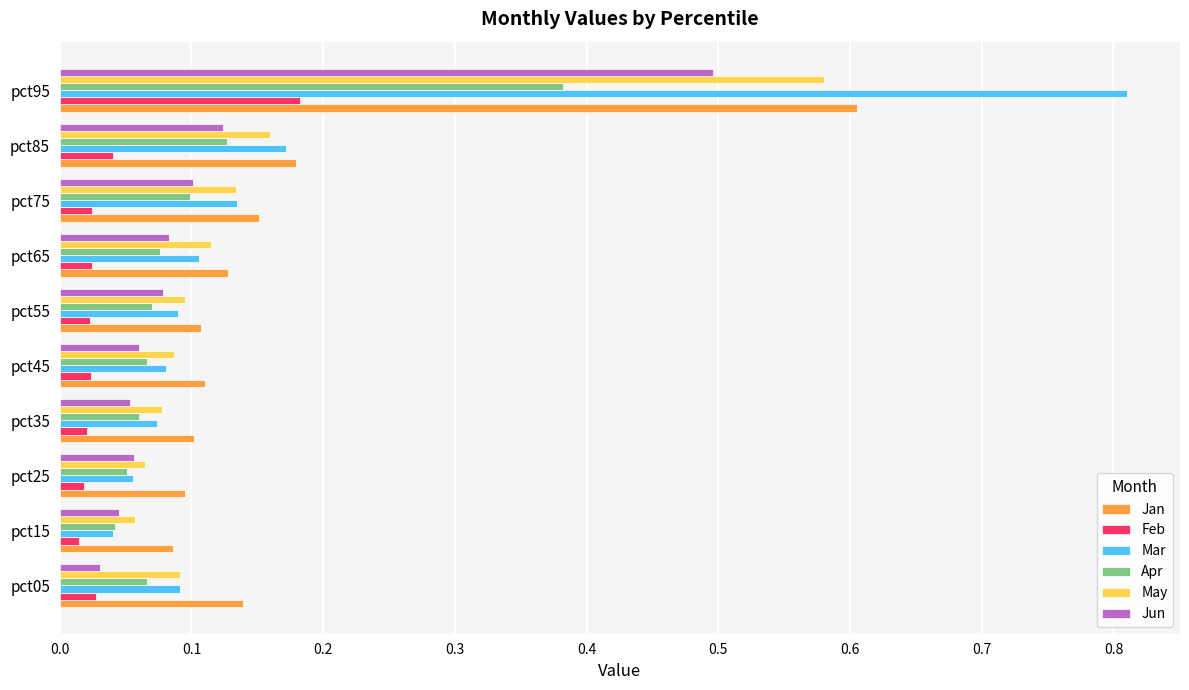

The Jun series shows 0.1 at pct15. True or false?

False